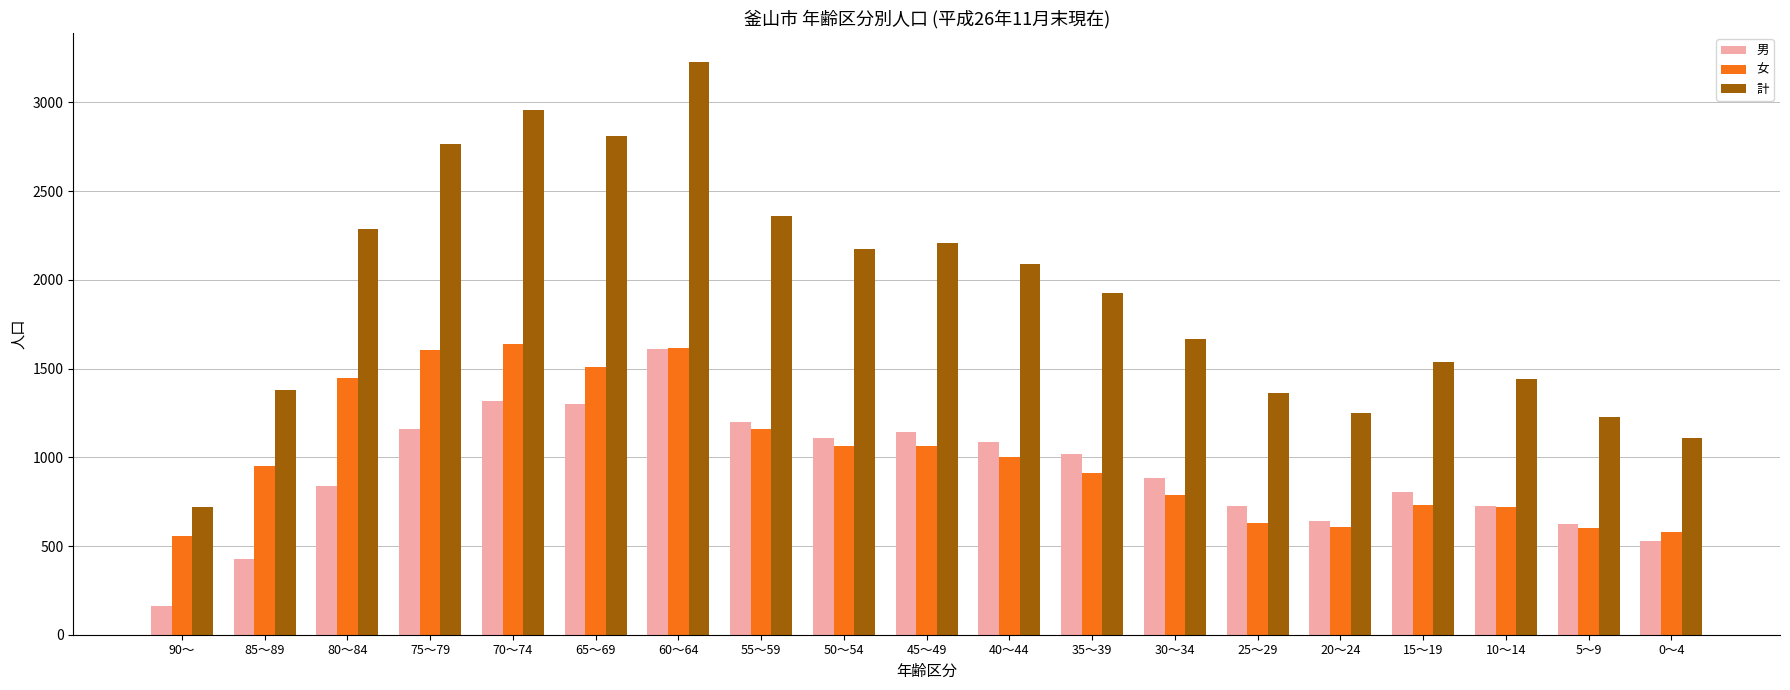

The 女 series shows 1607 at 75～79. True or false?

True